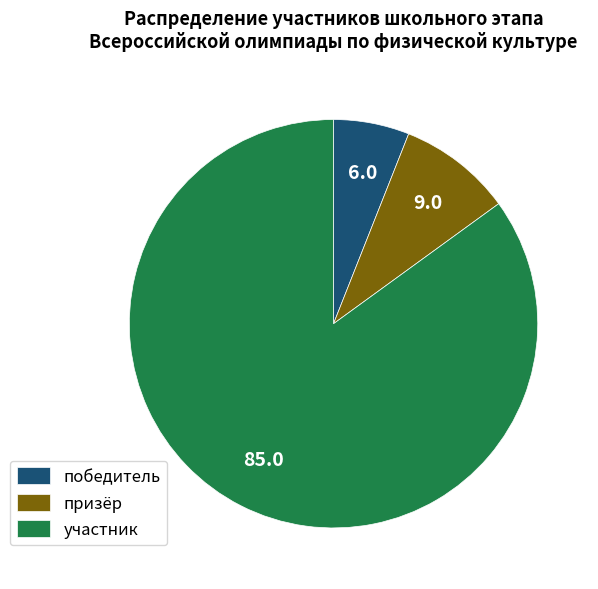

Approximately how many times larger is the value at победитель compared to участник?

0.1